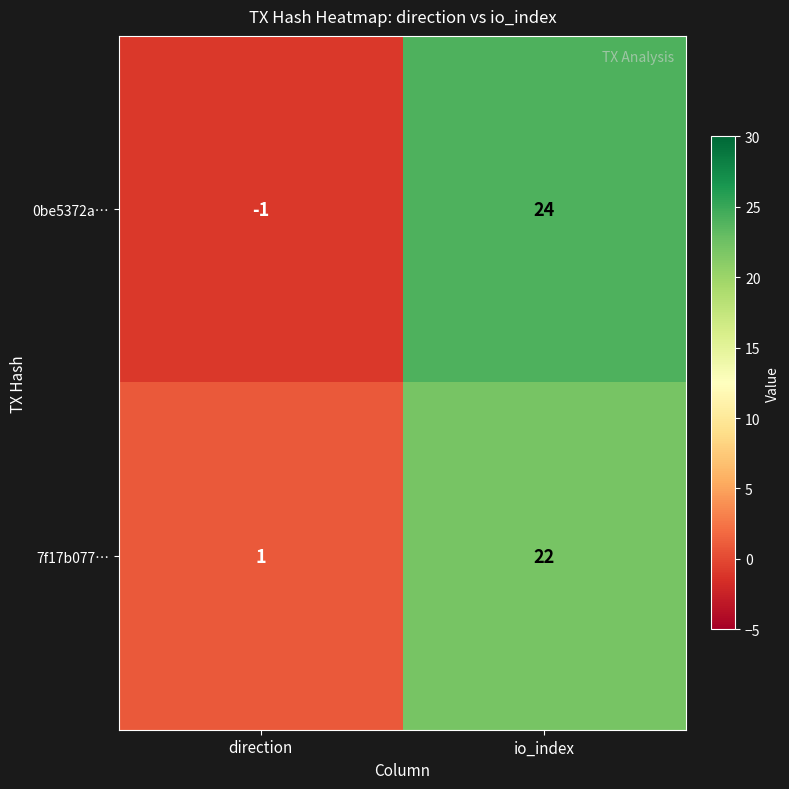

Is it true that 0be5372a… equals 42 at io_index?

False